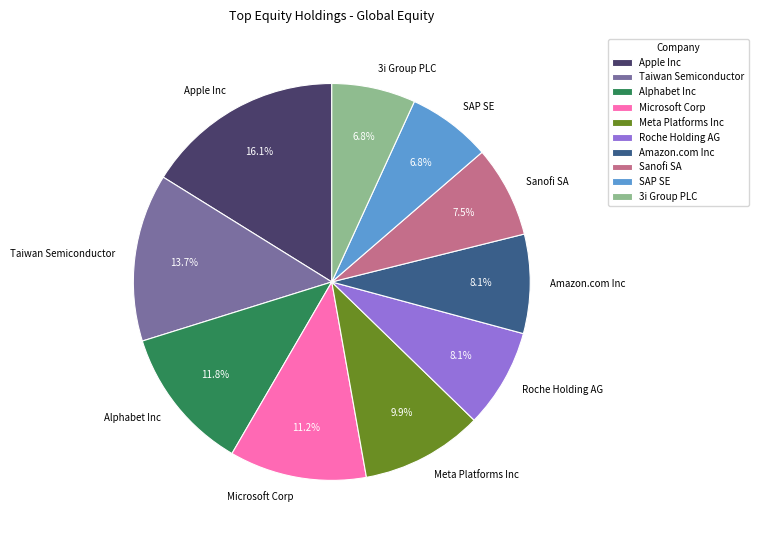

What is the ratio of the value at Roche Holding AG to the value at Apple Inc?

0.5